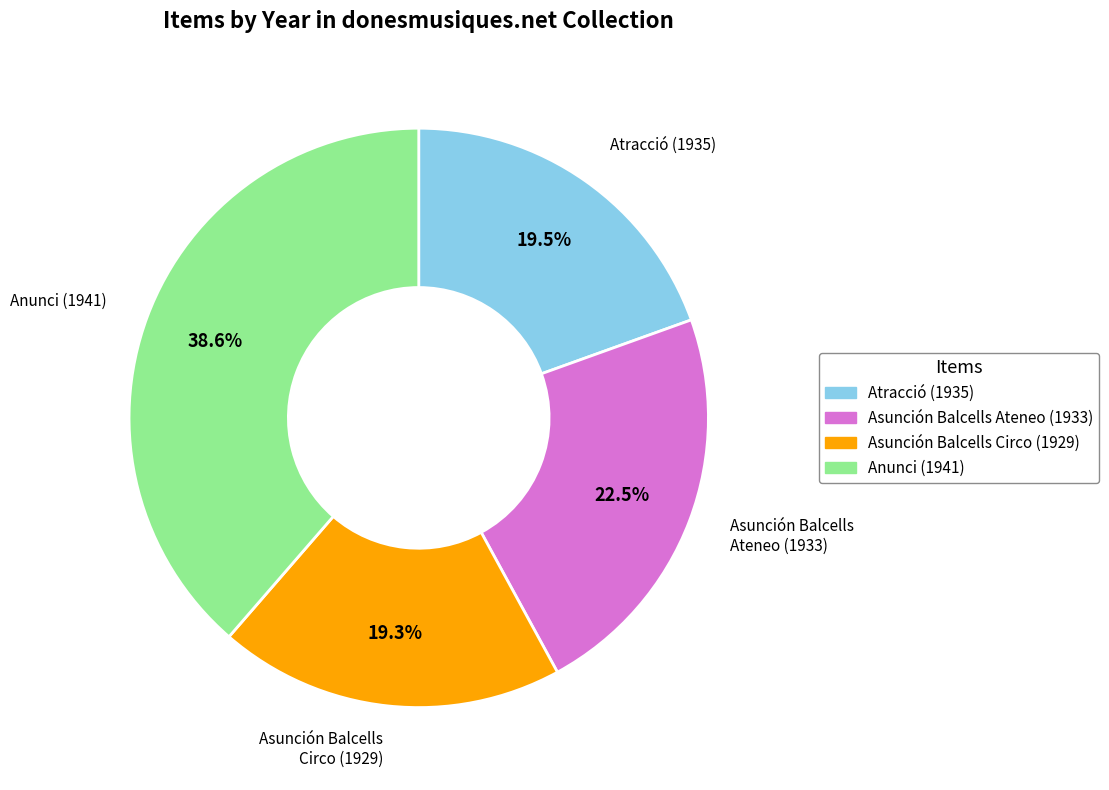

To the nearest percent, what portion does Asunción Balcells Circo (1929) represent?

19%